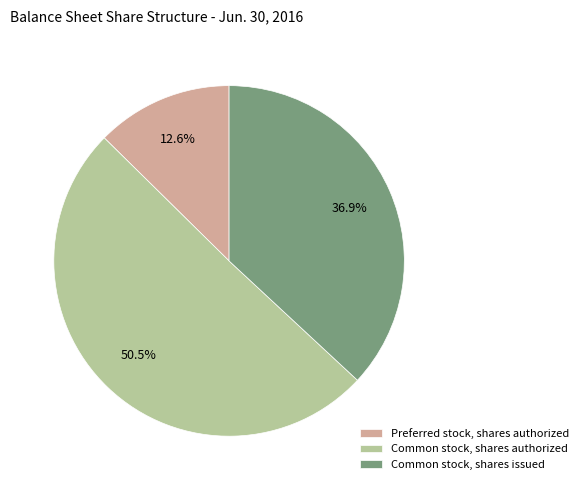

Is it true that Common stock, shares issued is 45% of the pie?

False